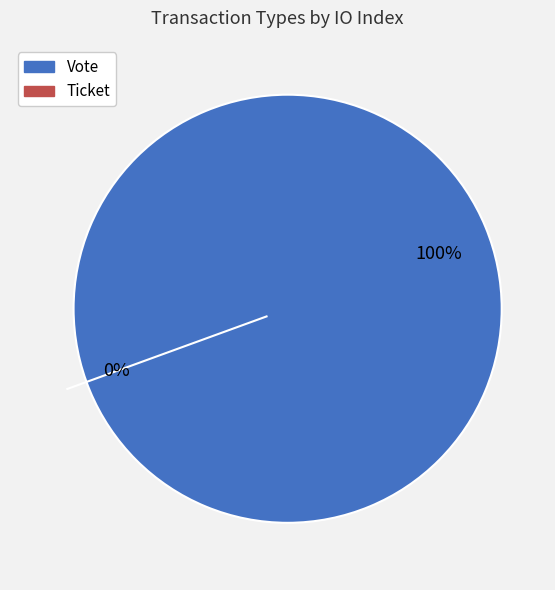

Is Vote the majority of the pie?

Yes